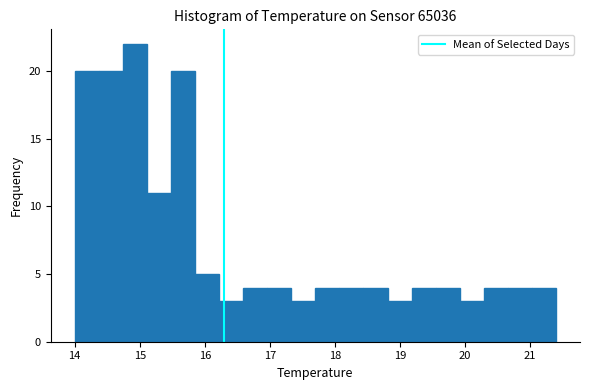

Around what value on the x-axis is the tallest bar? Give the approximate position of its centre, as read against the axis.

14.9